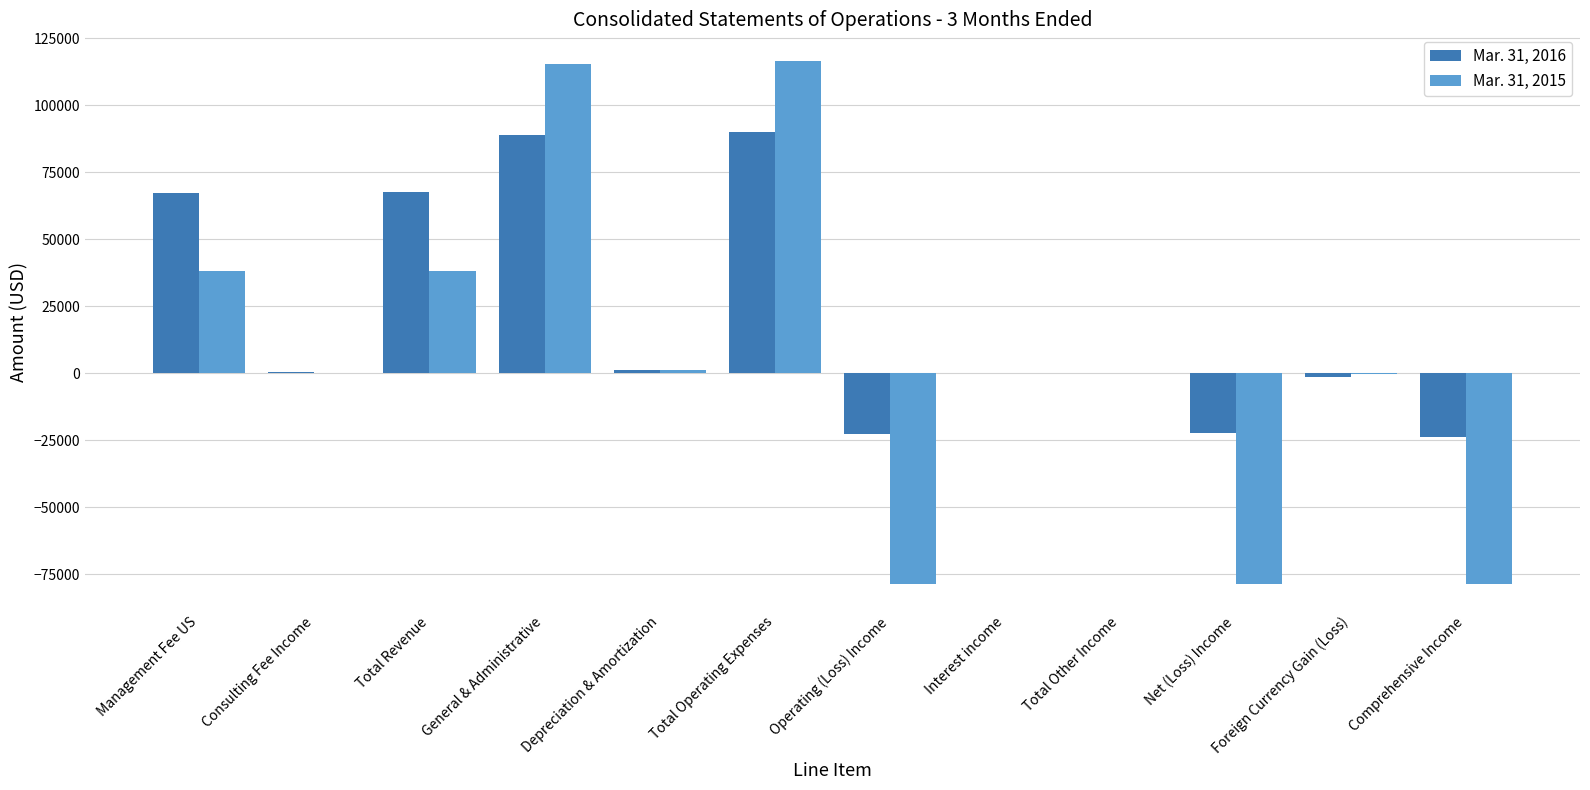

What is the greatest value displayed?

116690